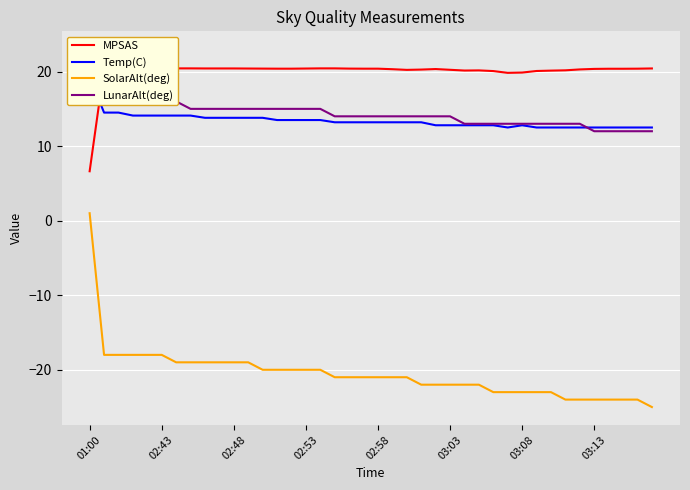

How many interior local valleys does the MPSAS series have?

3